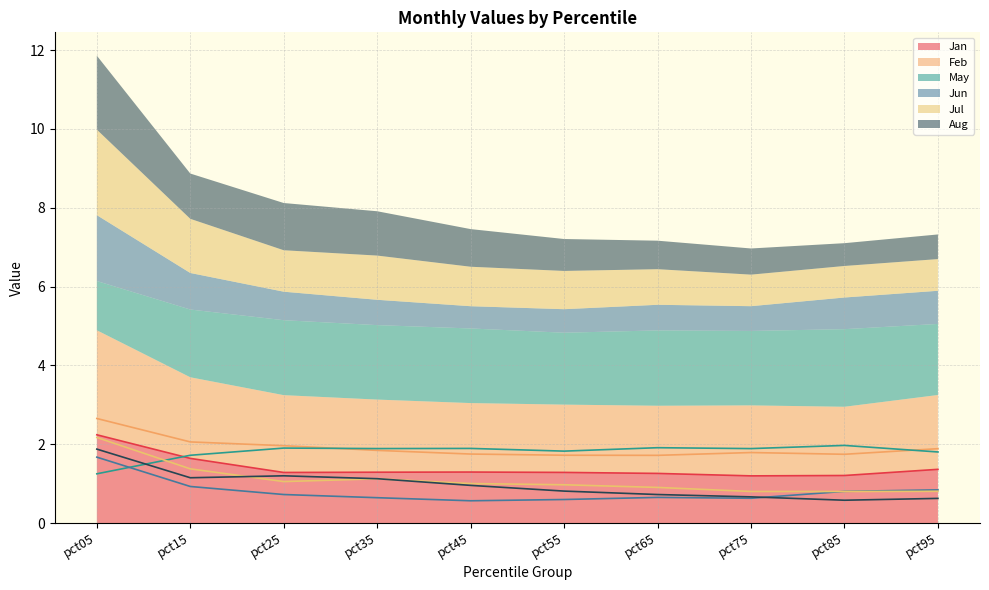

In Jul, how many points are higher than both neighbors (excluding endpoints)?

1